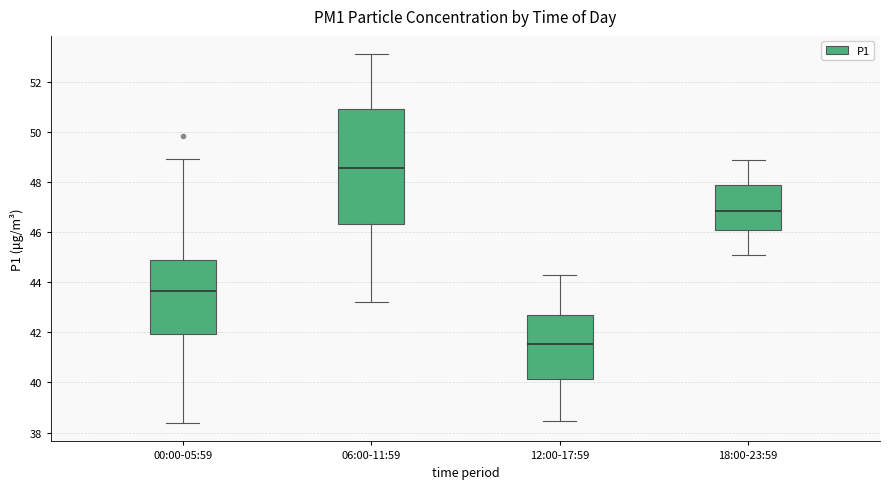

Reading left to right, read every box against the y-axis: the position of its median line, the range the box covers, and the ends of its whiskers. The values are not printed on the chart, so give them approximately, as read against the axis.

00:00-05:59: median 43.6, box 42.0 to 45.0, whiskers 38.4 to 49.0
06:00-11:59: median 48.6, box 46.4 to 51.0, whiskers 43.2 to 53.2
12:00-17:59: median 41.6, box 40.2 to 42.8, whiskers 38.4 to 44.4
18:00-23:59: median 46.8, box 46.2 to 48.0, whiskers 45.2 to 49.0